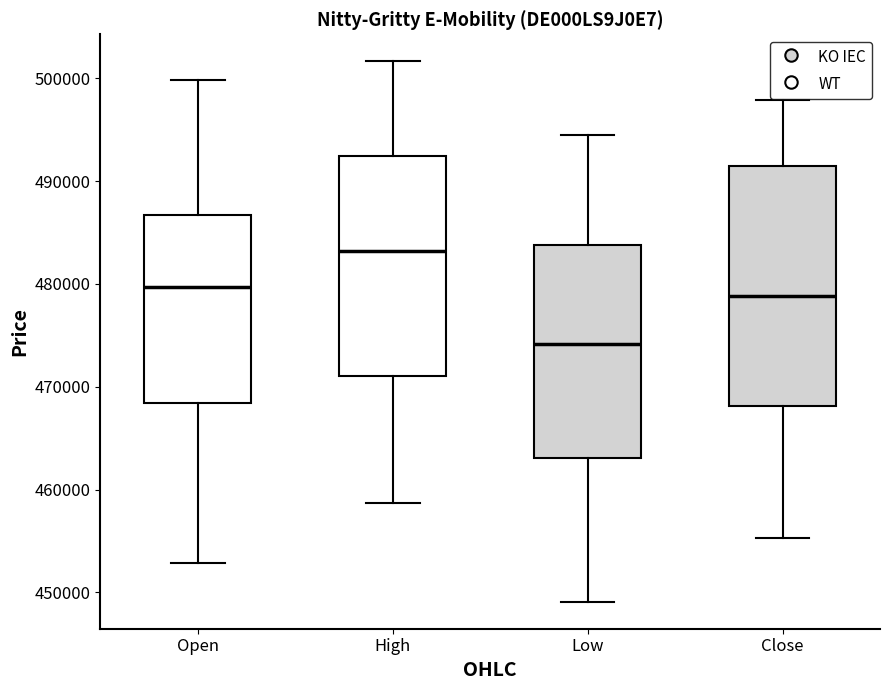

Where is the lower edge of the box for Close on the y-axis? The values are not printed on the chart, so give them approximately, as read against the axis.

468000